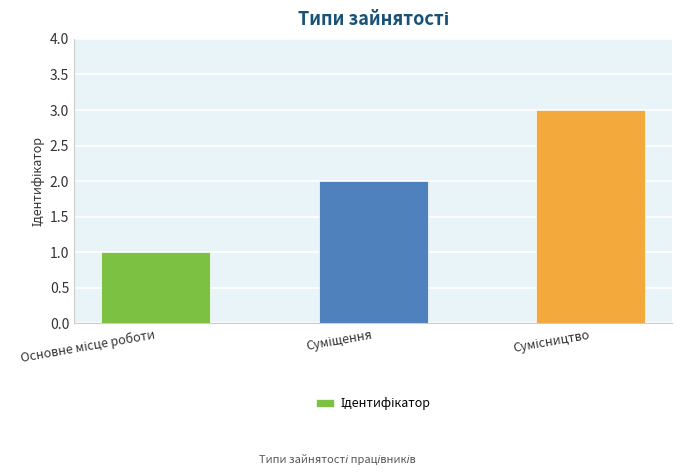

What is the sum of all values?

6